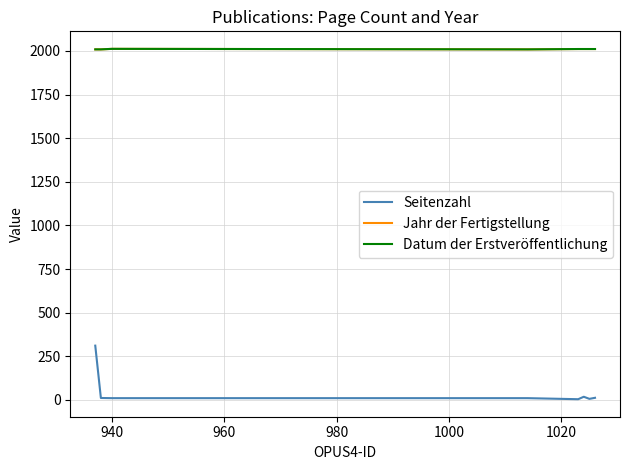

List the series in order of their peak value, lowest first.

Seitenzahl, Jahr der Fertigstellung, Datum der Erstveröffentlichung